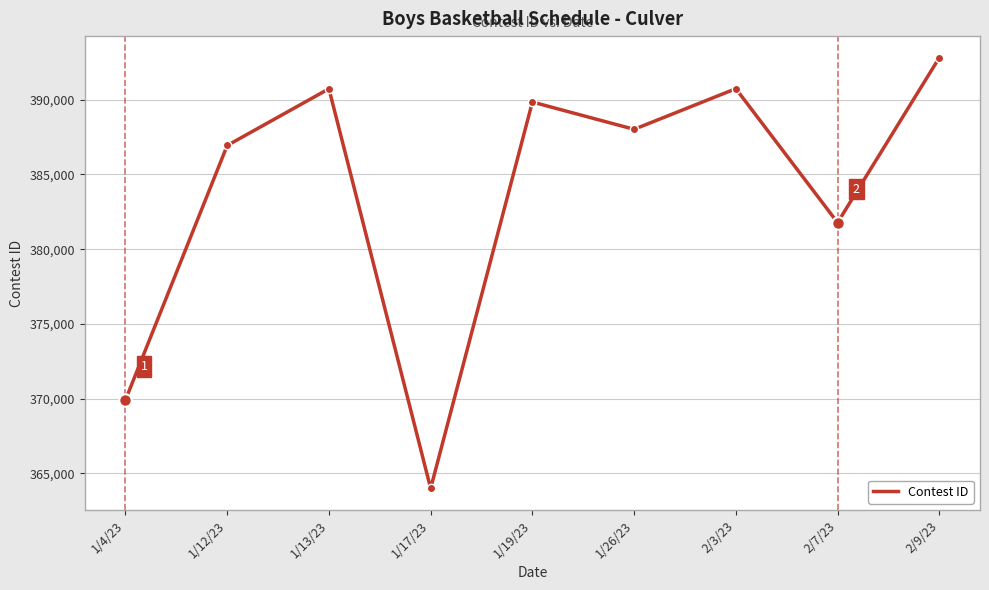

Which category has the lowest value across all series?

1/17/23